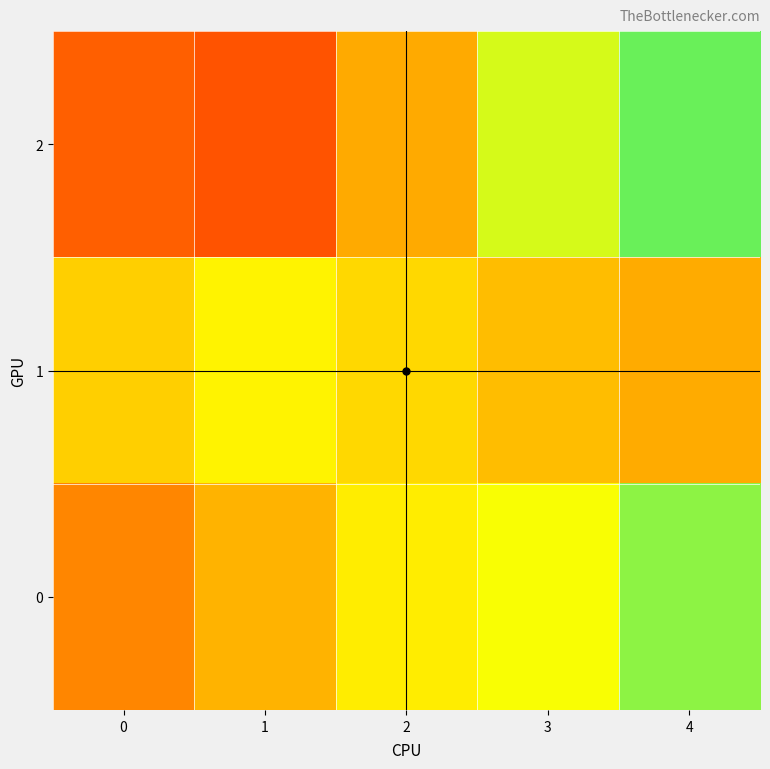

Which series has the widest spread of values?

row_2